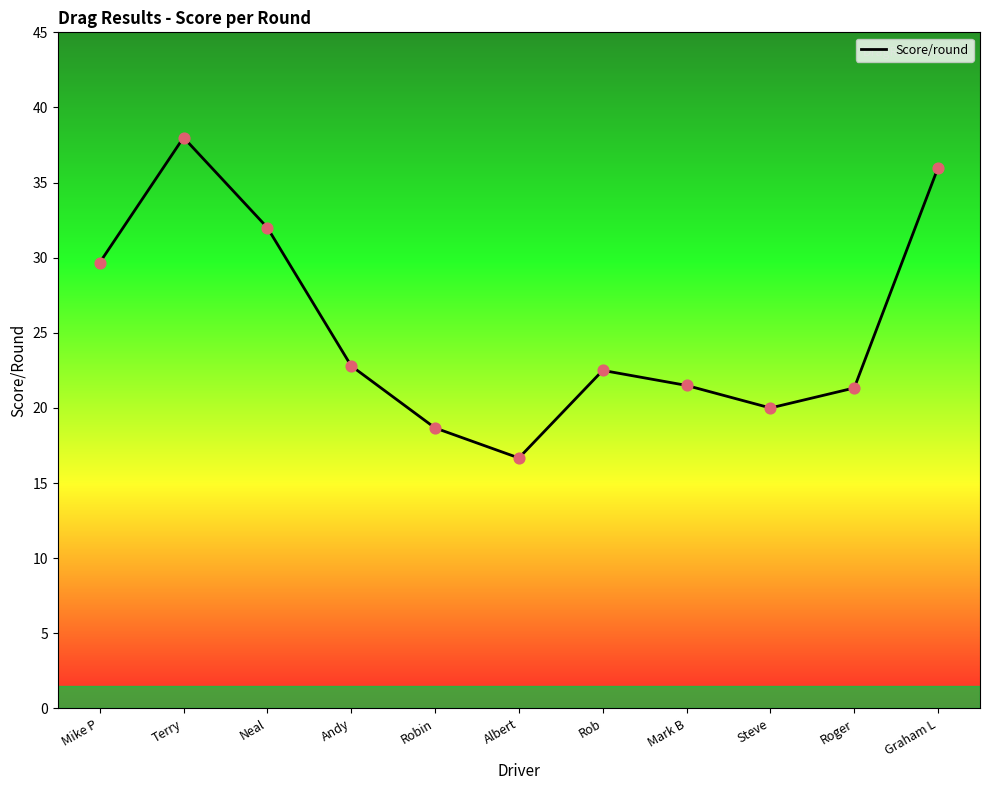

What is the ratio of the value at Steve to the value at Roger?

0.9